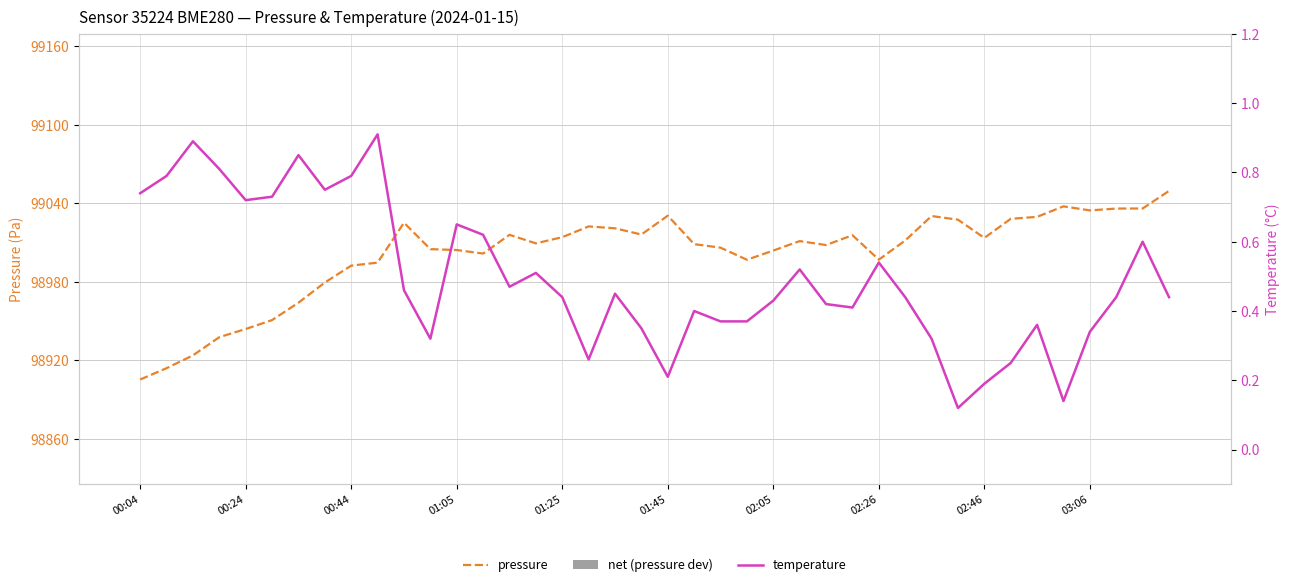

The value of pressure at 02:05 is 99004.0. True or false?

True